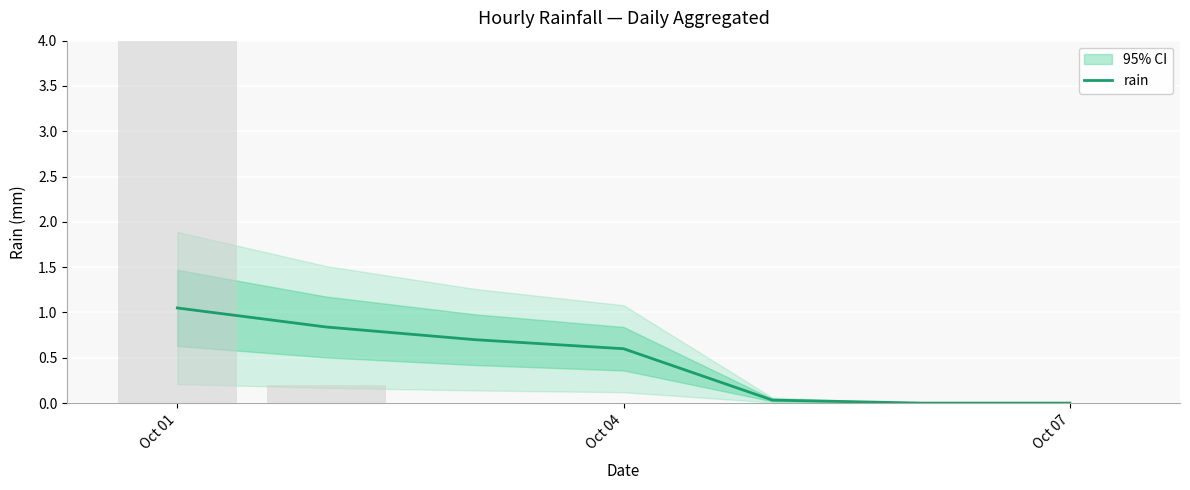

What is the value of the 4th bar from the left?

0.6